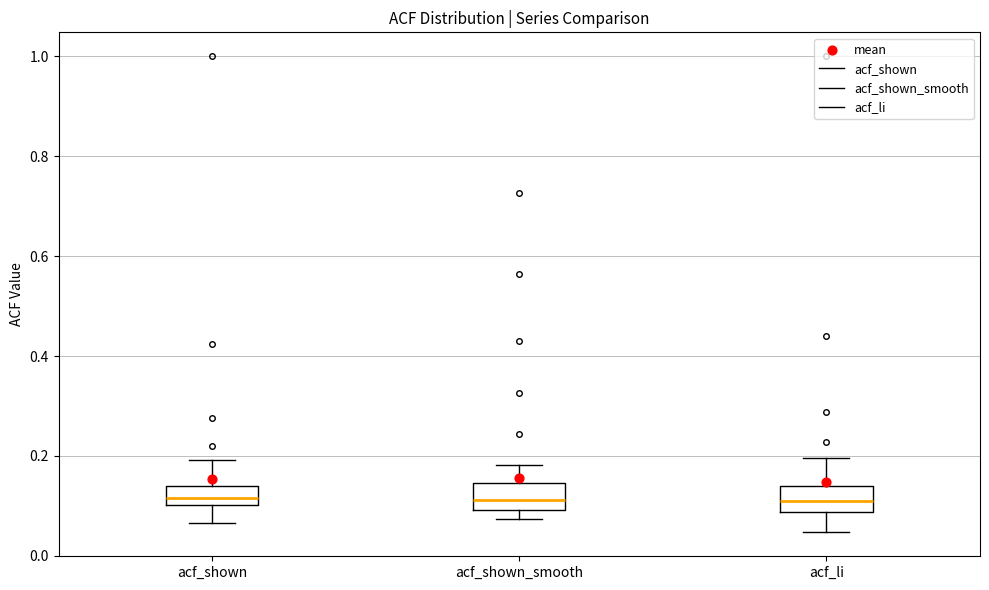

Reading left to right, read every box against the y-axis: the position of its median line, the range the box covers, and the ends of its whiskers. The values are not printed on the chart, so give them approximately, as read against the axis.

acf_shown: median 0.12, box 0.10 to 0.14, whiskers 0.06 to 0.20
acf_shown_smooth: median 0.12, box 0.10 to 0.14, whiskers 0.08 to 0.18
acf_li: median 0.10, box 0.08 to 0.14, whiskers 0.04 to 0.20